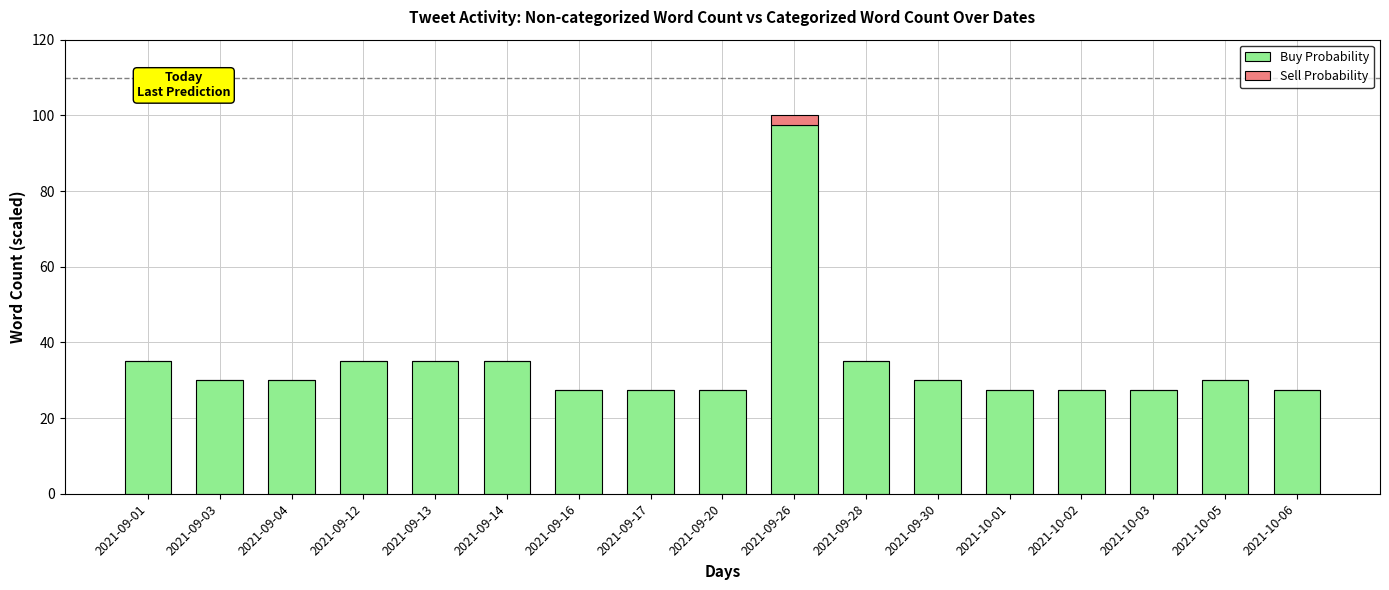

What are all the series names shown in the legend?

Buy Probability, Sell Probability